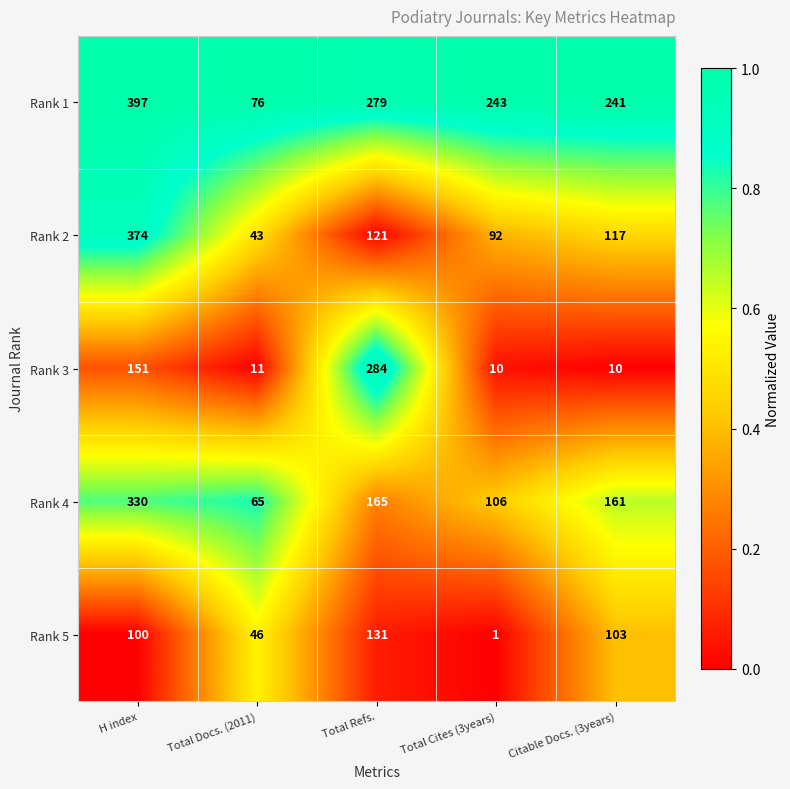

How many data points does each series have?

5